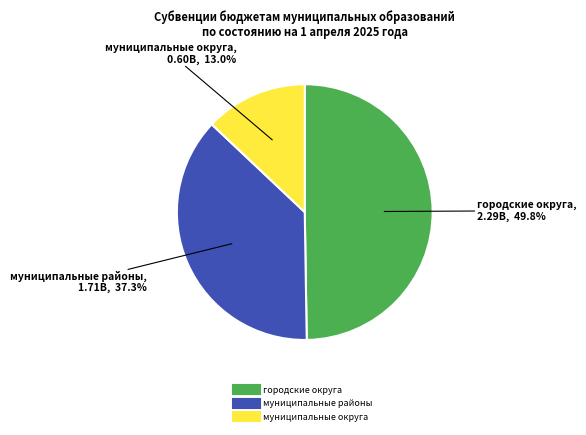

Approximately how many times larger is the value at муниципальные районы compared to городские округа?

0.7